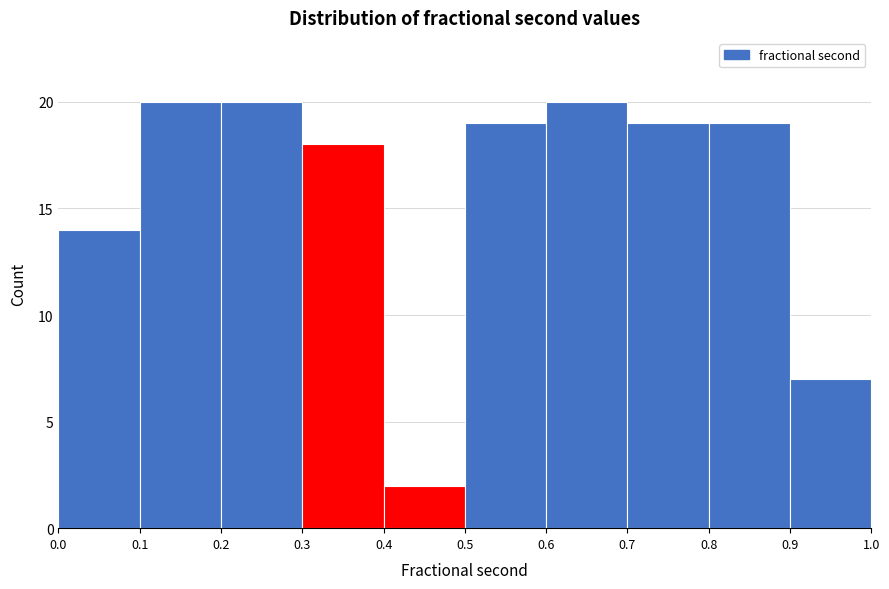

Reading left to right, transcribe this chart: for each bar, give the range it covers on the x-axis and its height. The values are not printed on the chart, so give them approximately, as read against the axis.

0.0 to 0.1: 14
0.1 to 0.2: 20
0.2 to 0.3: 20
0.3 to 0.4: 18
0.4 to 0.5: 2
0.5 to 0.6: 19
0.6 to 0.7: 20
0.7 to 0.8: 19
0.8 to 0.9: 19
0.9 to 1.0: 7